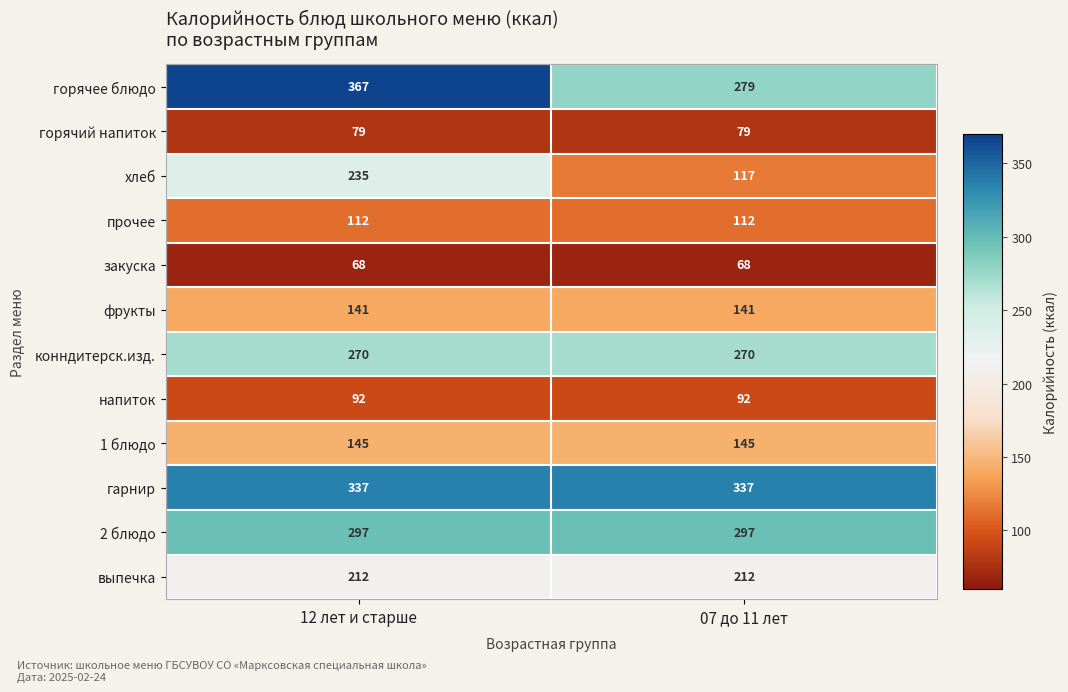

Reading left to right, transcribe all the data shown in this chart.

горячее блюдо: 12 лет и старше=367	07 до 11 лет=279
горячий напиток: 12 лет и старше=79	07 до 11 лет=79
хлеб: 12 лет и старше=235	07 до 11 лет=117
прочее: 12 лет и старше=112	07 до 11 лет=112
закуска: 12 лет и старше=68	07 до 11 лет=68
фрукты: 12 лет и старше=141	07 до 11 лет=141
конндитерск.изд.: 12 лет и старше=270	07 до 11 лет=270
напиток: 12 лет и старше=92	07 до 11 лет=92
1 блюдо: 12 лет и старше=145	07 до 11 лет=145
гарнир: 12 лет и старше=337	07 до 11 лет=337
2 блюдо: 12 лет и старше=297	07 до 11 лет=297
выпечка: 12 лет и старше=212	07 до 11 лет=212